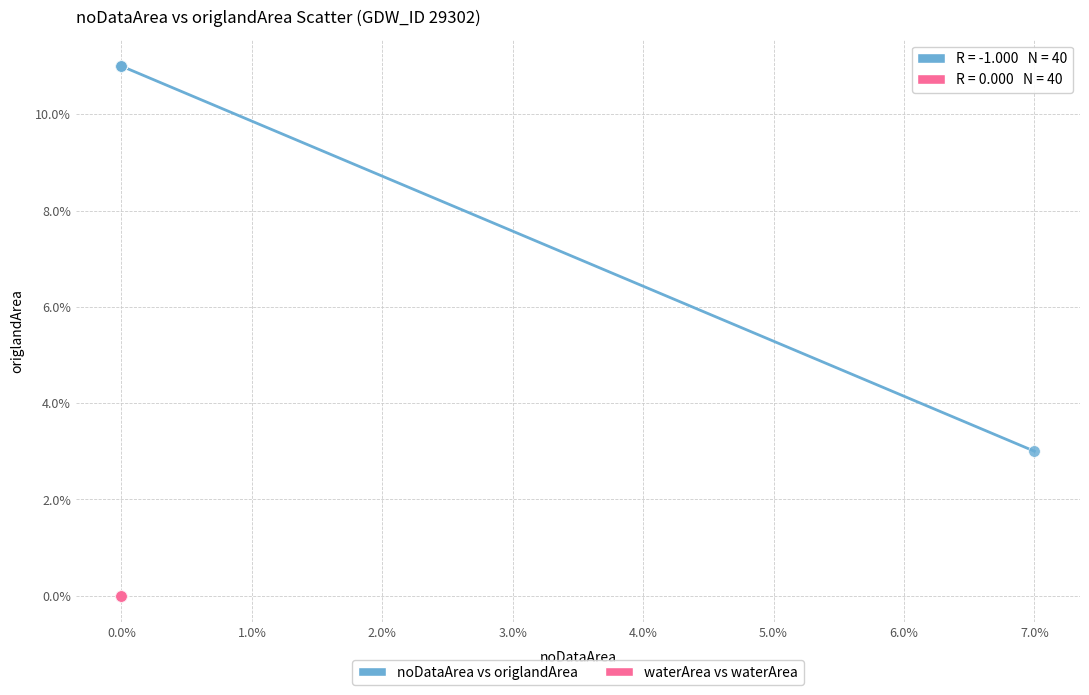

What are all the series names shown in the legend?

noDataArea vs origlandArea, waterArea vs waterArea